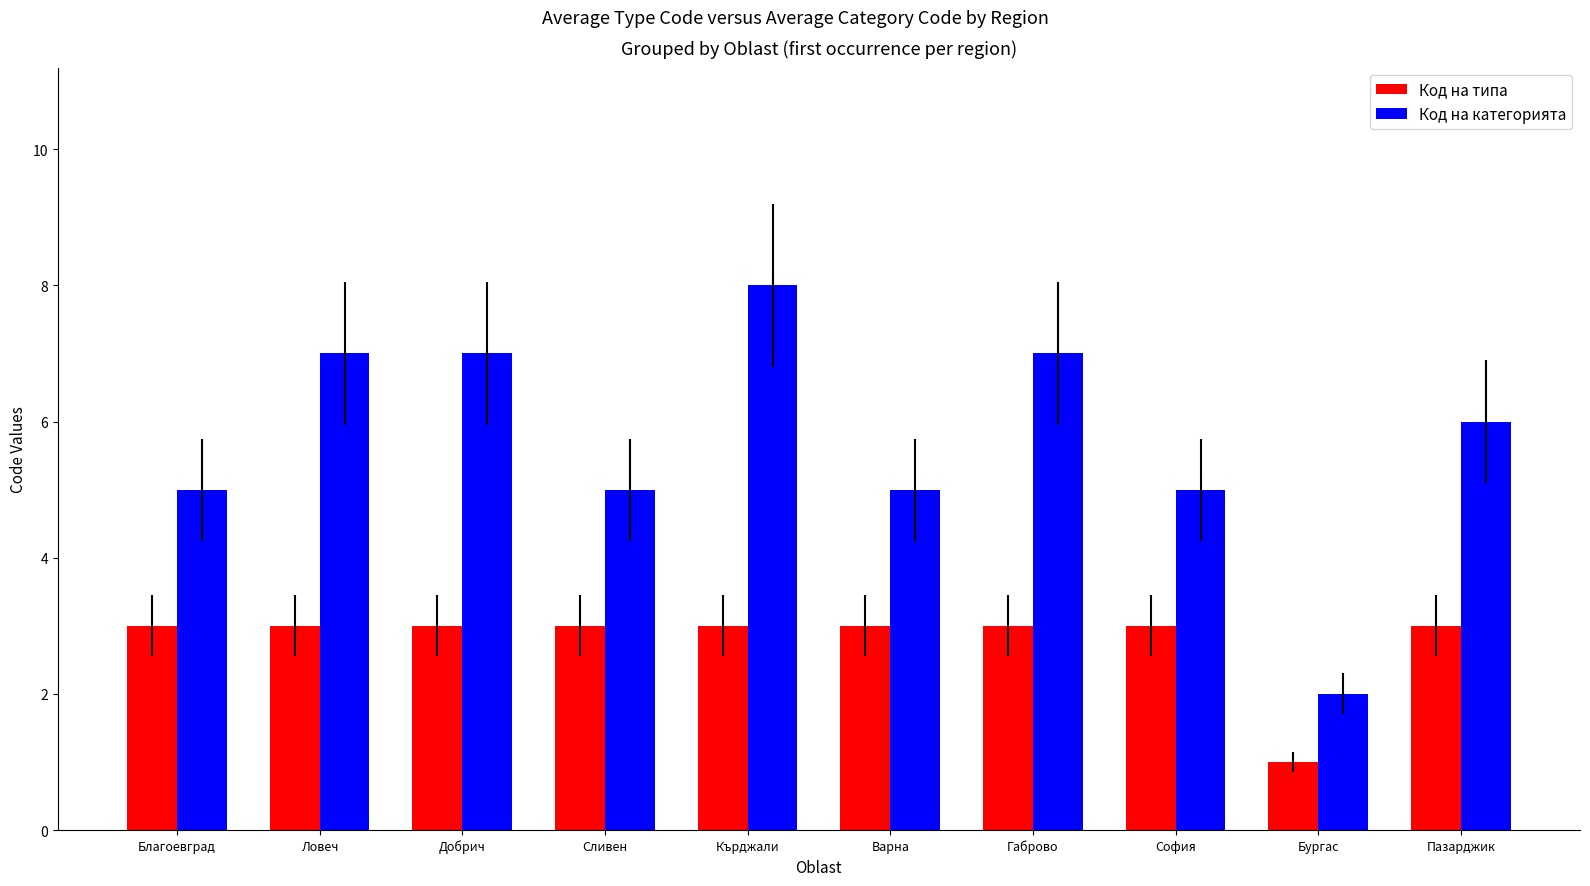

Rank the series by their average value, from lowest to highest.

Код на типа, Код на категорията